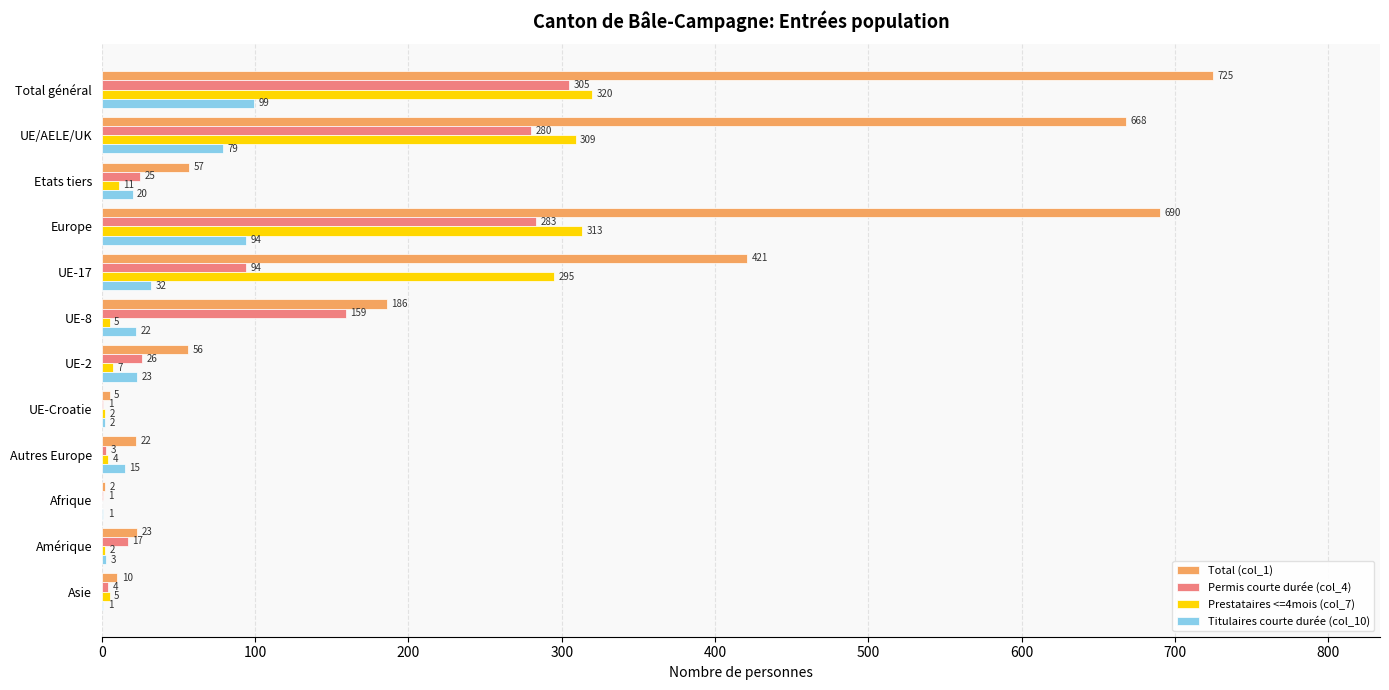

What is the maximum value shown in the chart?

725